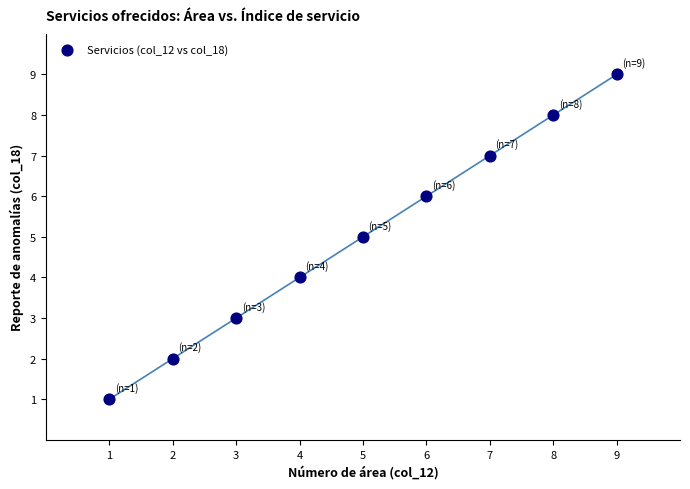

What is the average X value?

5